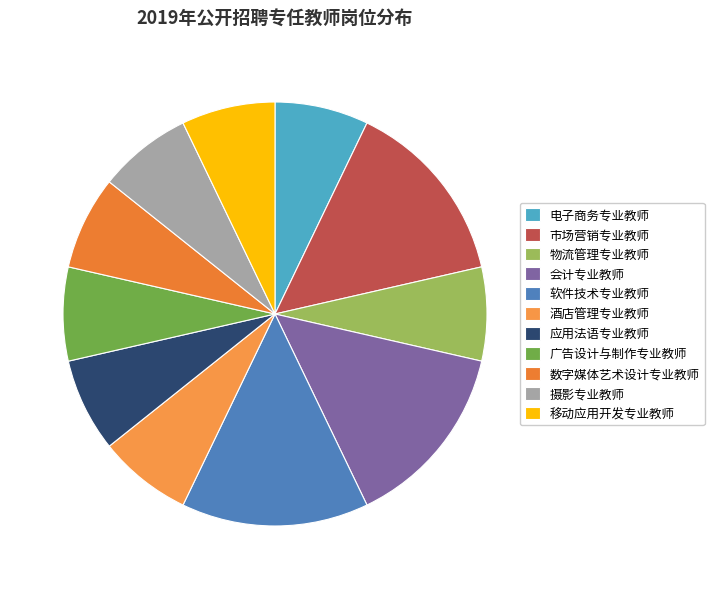

Does 市场营销专业教师 represent more than half of the total?

No